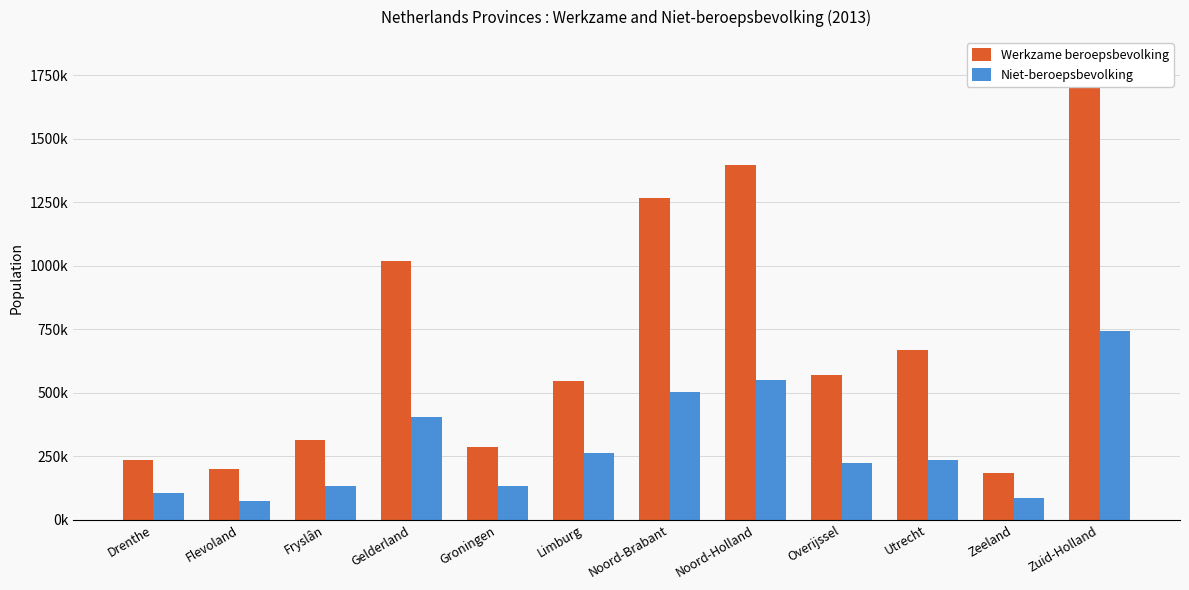

At which label is Niet-beroepsbevolking closest to 409000?

Gelderland